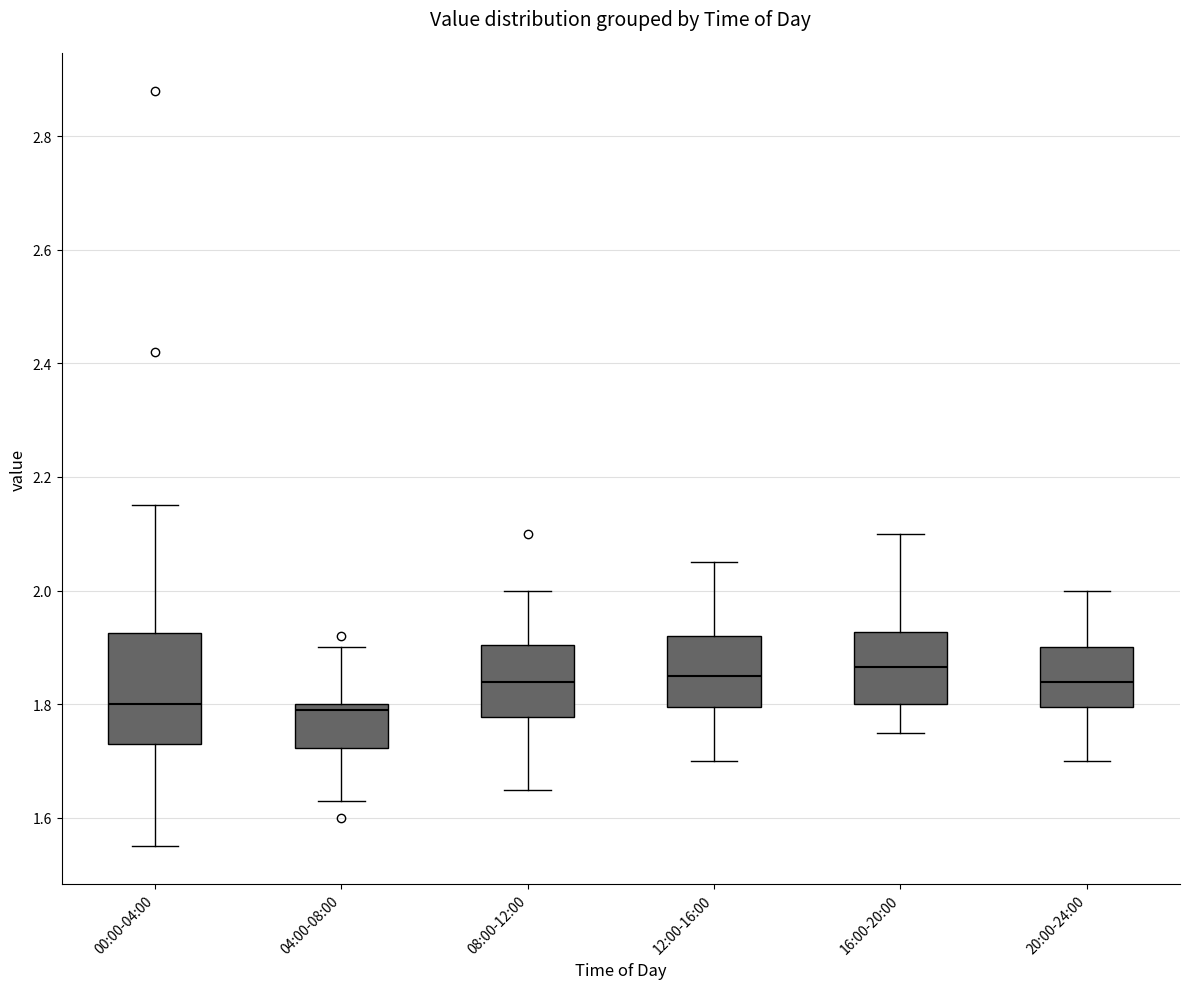

Comparing the boxes themselves (not the whiskers), which one is the tallest?

00:00-04:00